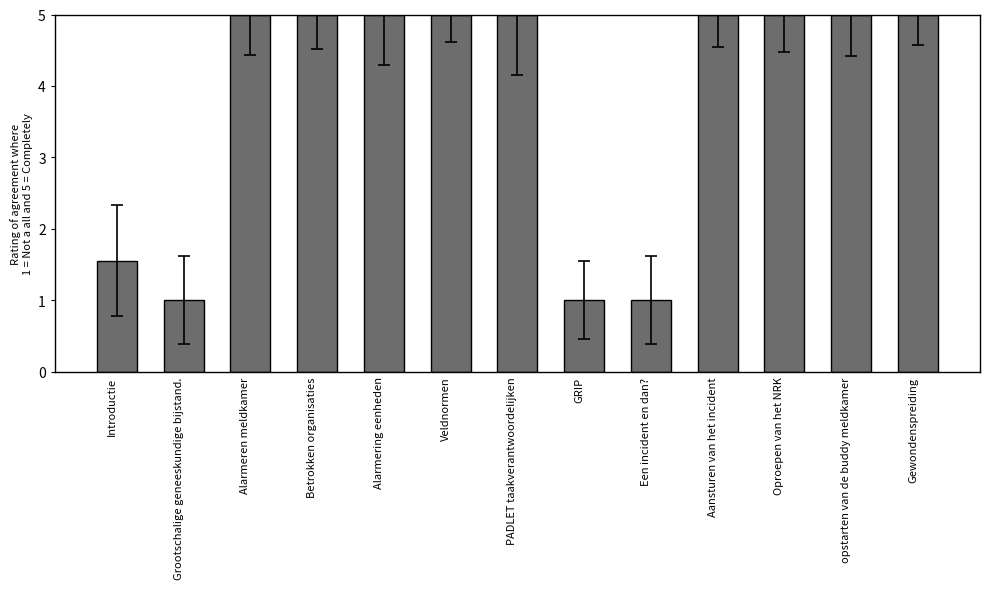

What is the label of the 12th bar from the left?

opstarten van de buddy meldkamer